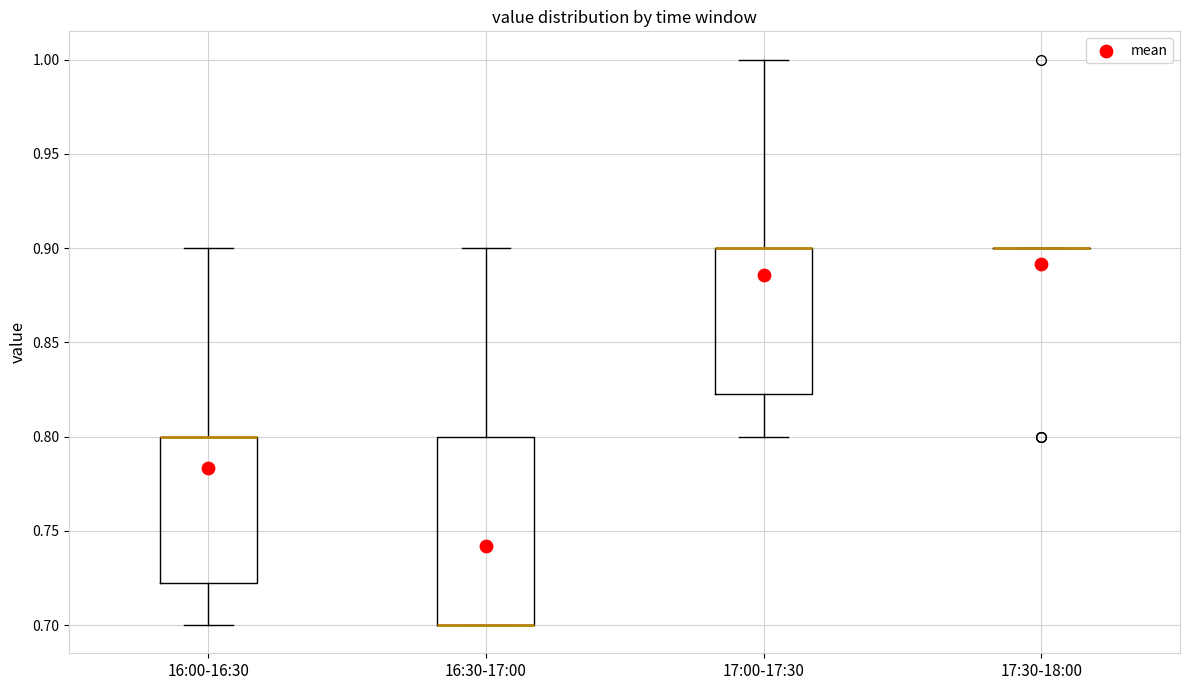

Comparing the boxes themselves (not the whiskers), which one is the tallest?

16:30-17:00